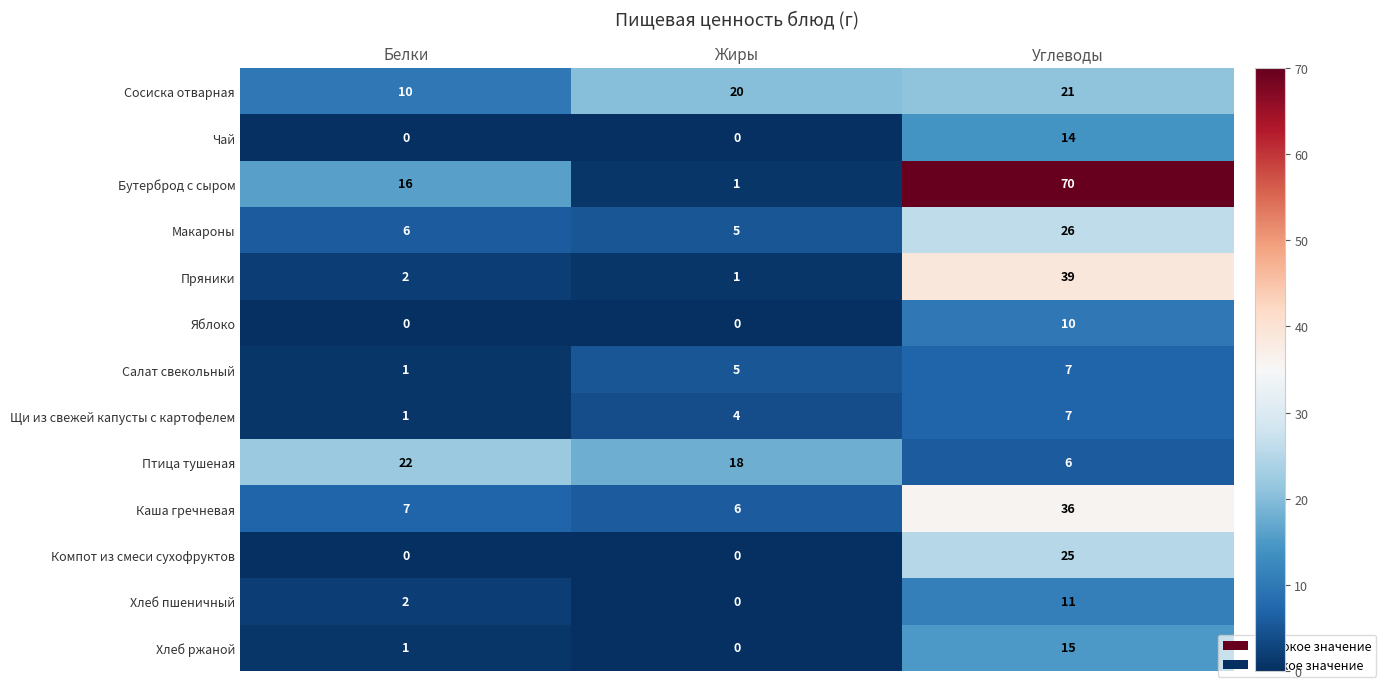

True or false: Птица тушеная has a value of 8 at Жиры.

False